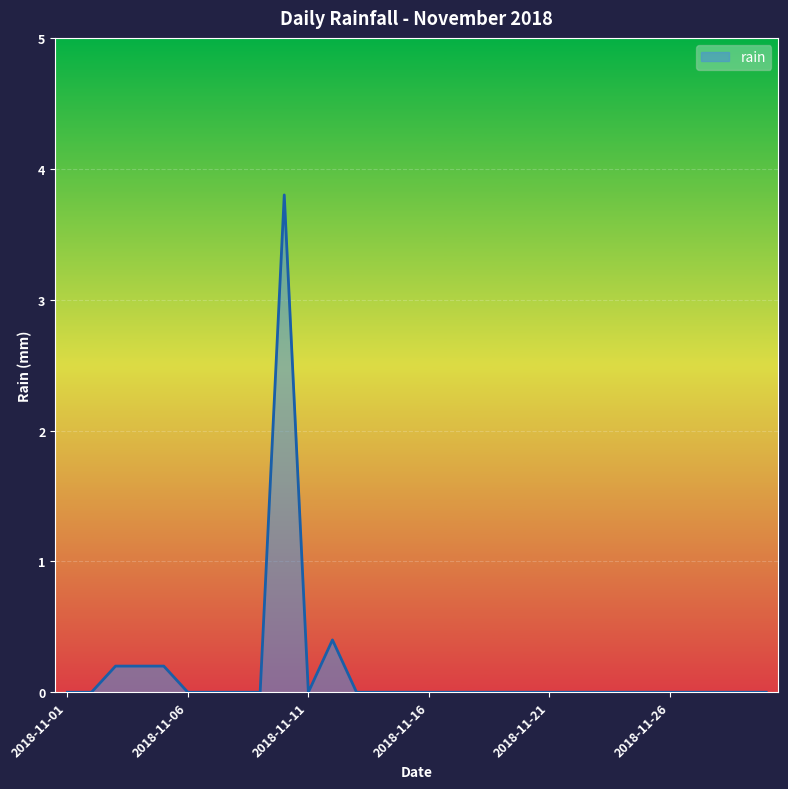

What is the greatest value displayed?

3.8